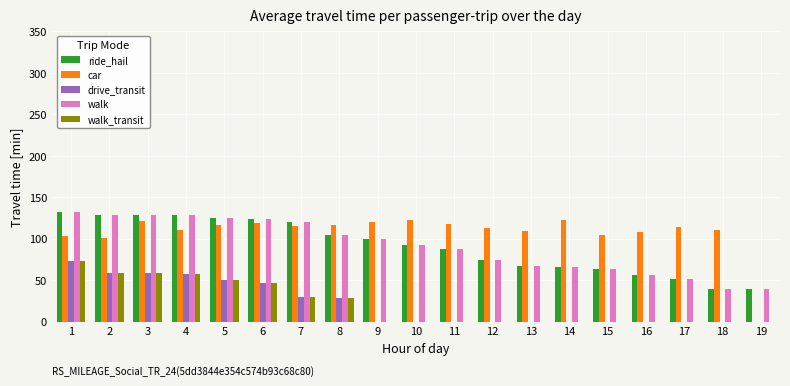

Are the bars grouped side by side (vs. stacked)?

Yes